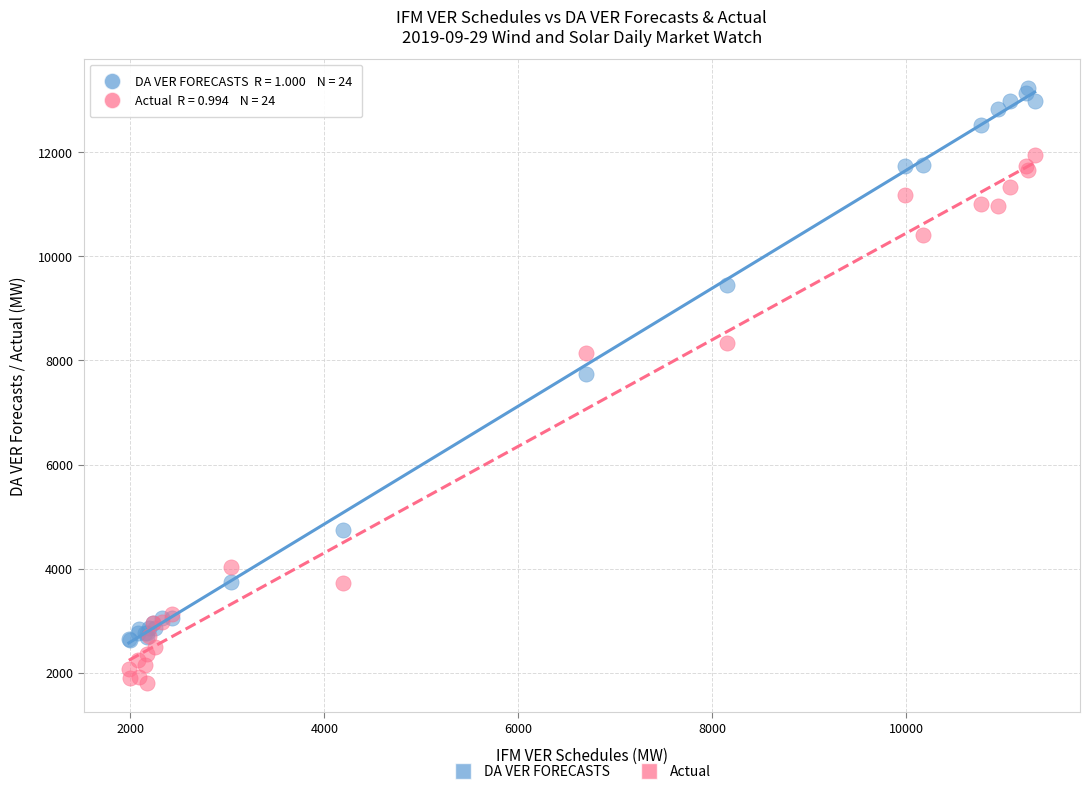

In the Actual series, what Y value is closest to 6874?

8147.5